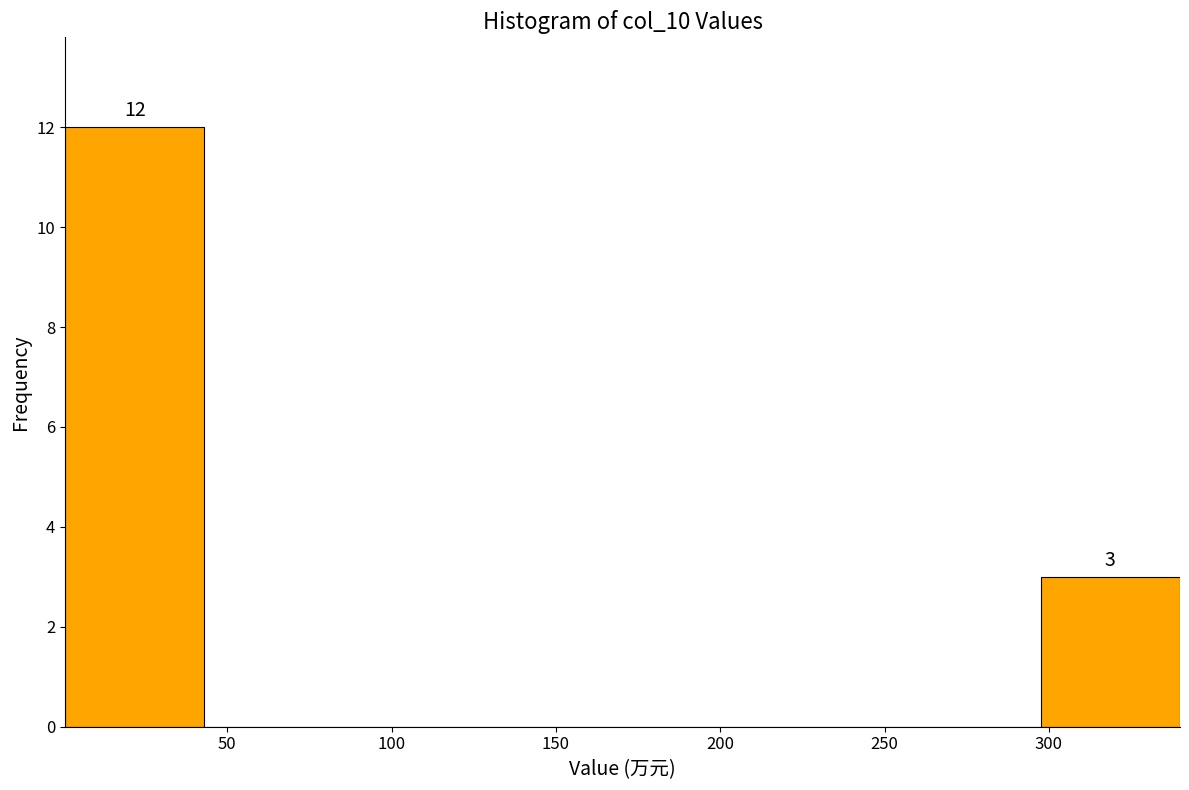

Over which range of the x-axis is the bar tallest?

0 to 45